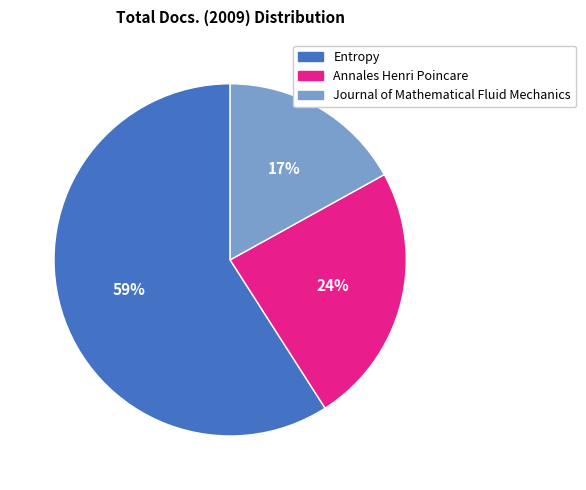

Combined, do Entropy and Journal of Mathematical Fluid Mechanics account for over 50%?

Yes